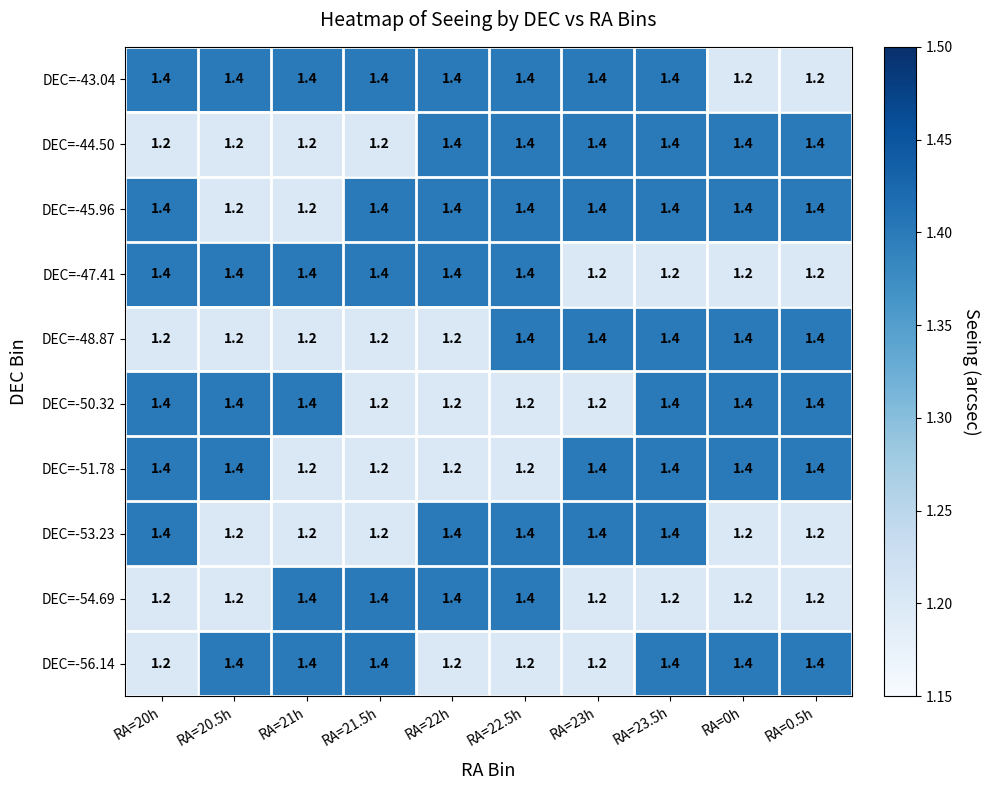

At which category is the sum across all series the highest?

RA=23.5h